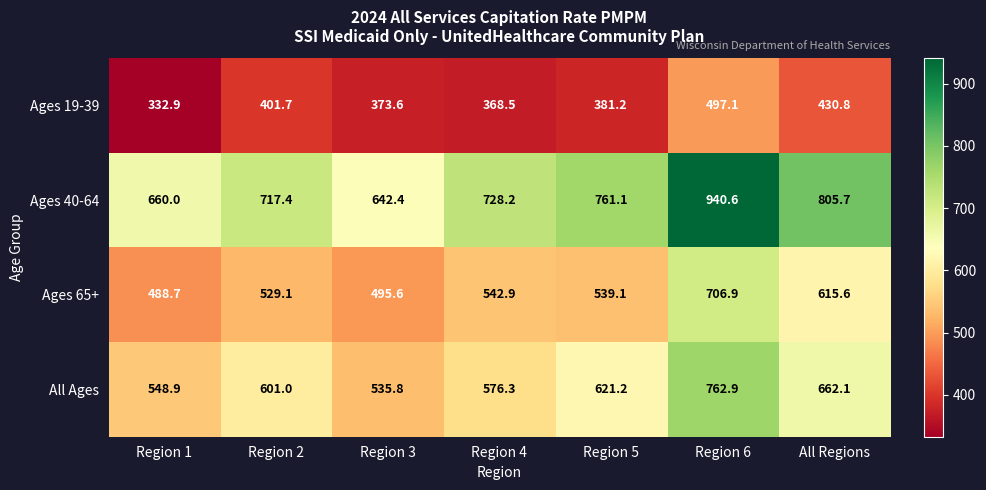

List the series in order of their overall mean, highest first.

Ages 40-64, All Ages, Ages 65+, Ages 19-39